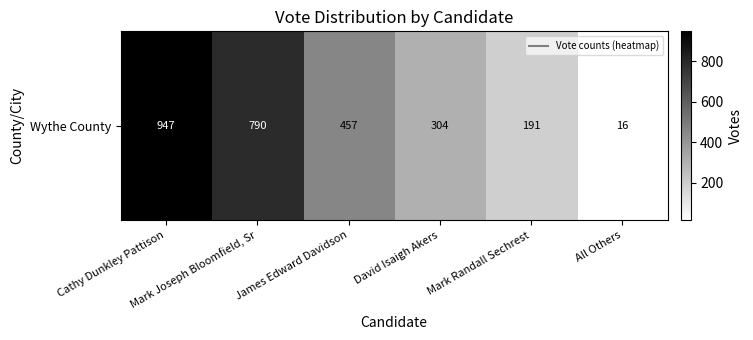

Which label corresponds to the smallest value in the chart?

All Others